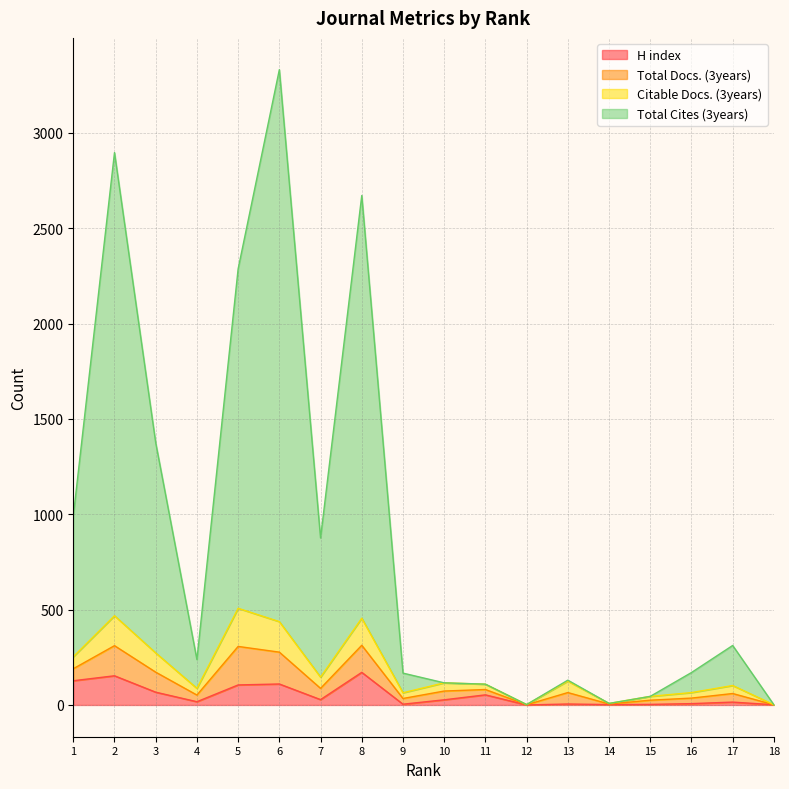

The value of Total Docs. (3years) at 13 is 67. True or false?

False